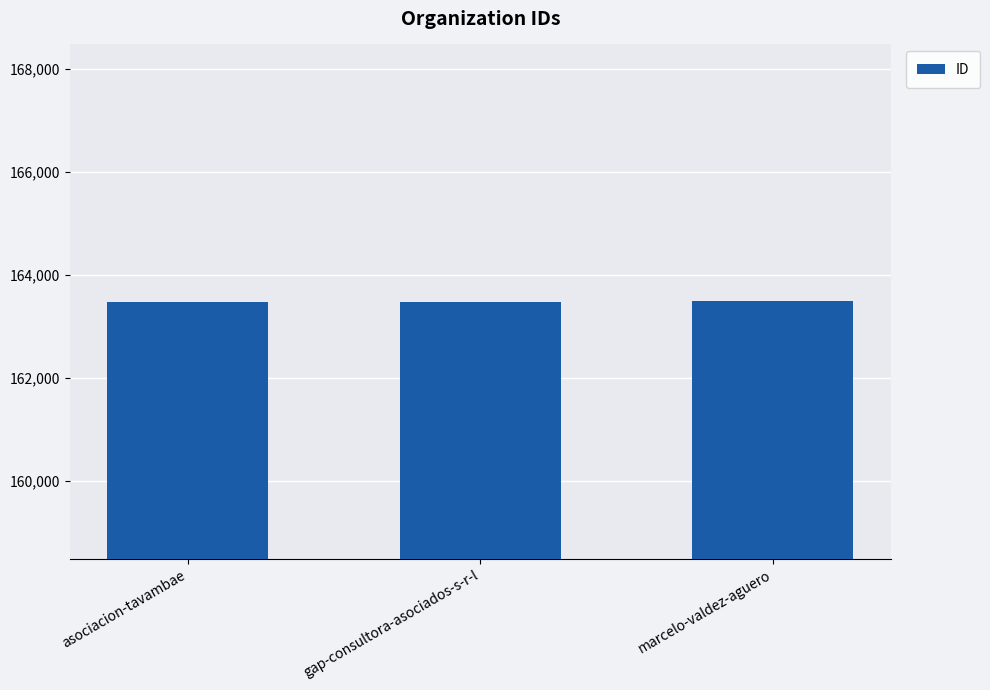

What is the ratio of the value at marcelo-valdez-aguero to the value at asociacion-tavambae?

1.0